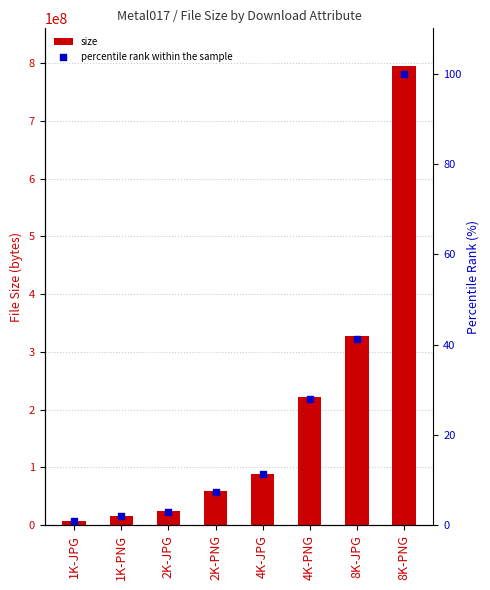

Which series contains the highest Y value?

size